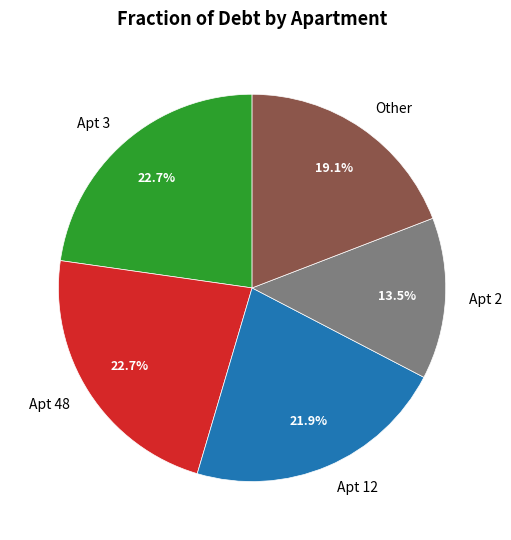

What percentage is NOT represented by Apt 2?

86.5%